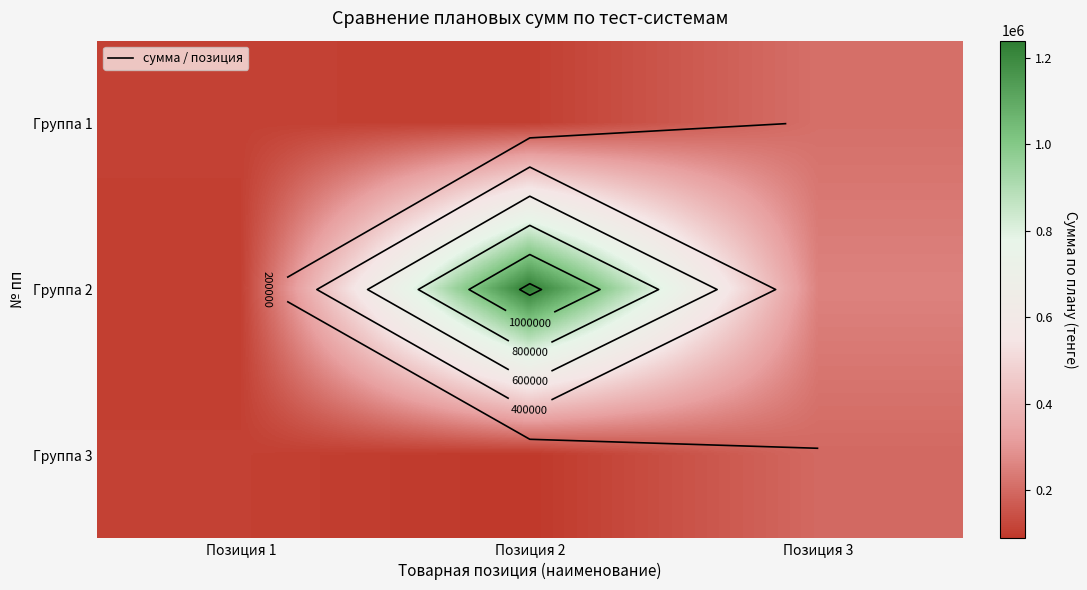

Between Позиция 2 and Позиция 3, which series saw the biggest shift?

Группа 2